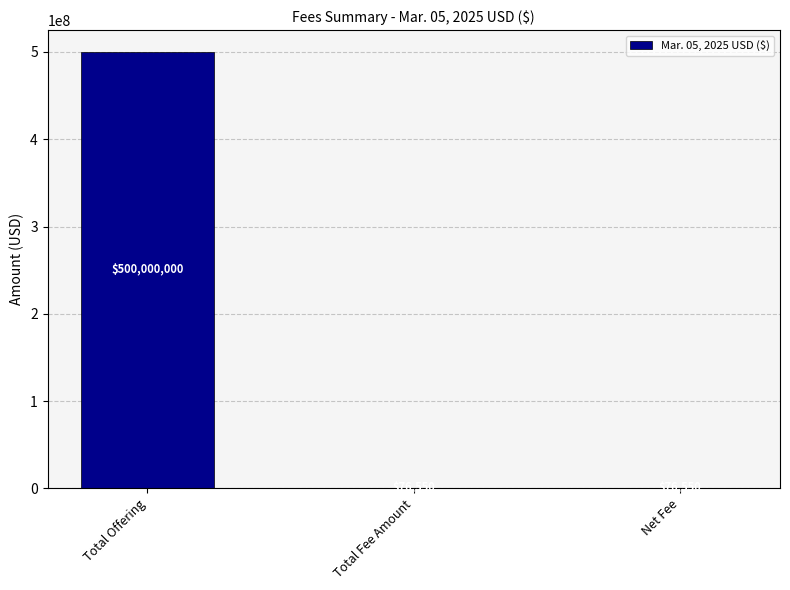

The value at Total Fee Amount is 76550. True or false?

True